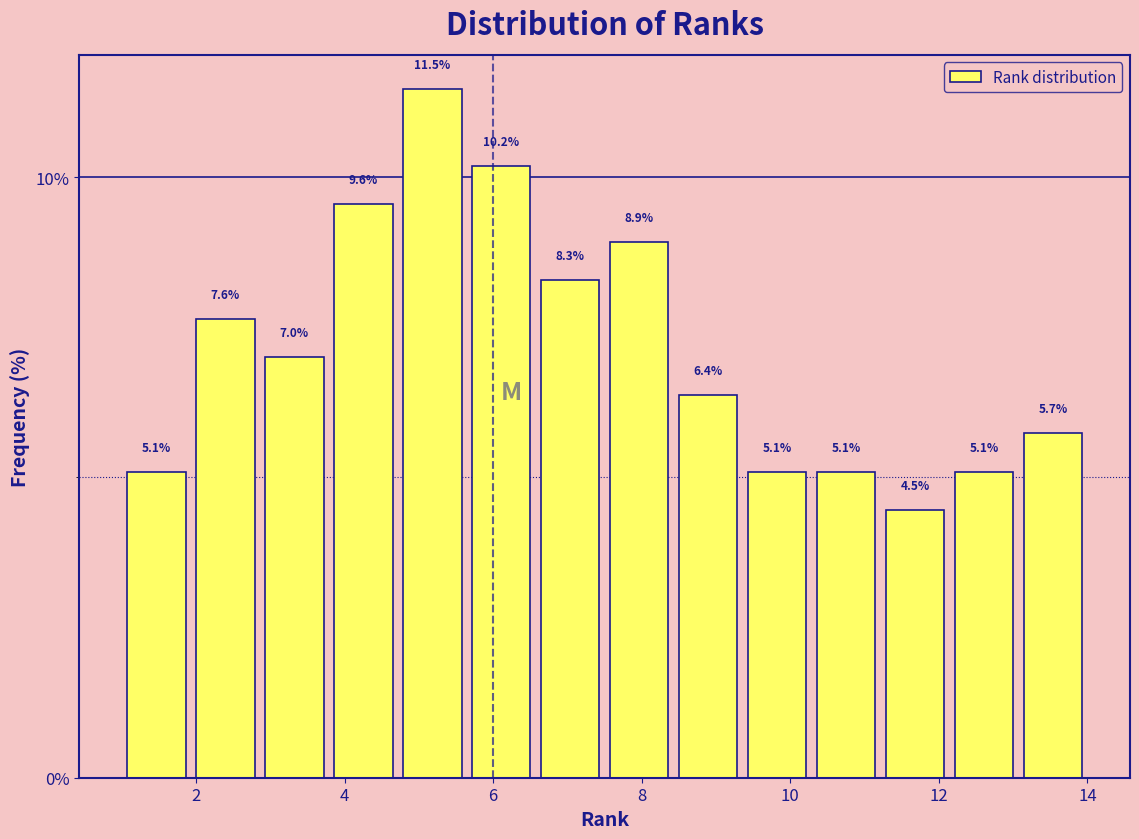

Reading left to right, list every bar in this chart as the range it spans on the x-axis followed by its height. The bar edges are not printed on the chart, so give them approximately, as read against the axis.

1.0 to 2.0: 5.1
2.0 to 2.8: 7.6
2.8 to 3.8: 7.0
3.8 to 4.8: 9.6
4.8 to 5.6: 11.5
5.6 to 6.6: 10.2
6.6 to 7.6: 8.3
7.6 to 8.4: 8.9
8.4 to 9.4: 6.4
9.4 to 10.2: 5.1
10.2 to 11.2: 5.1
11.2 to 12.2: 4.5
12.2 to 13.0: 5.1
13.0 to 14.0: 5.7